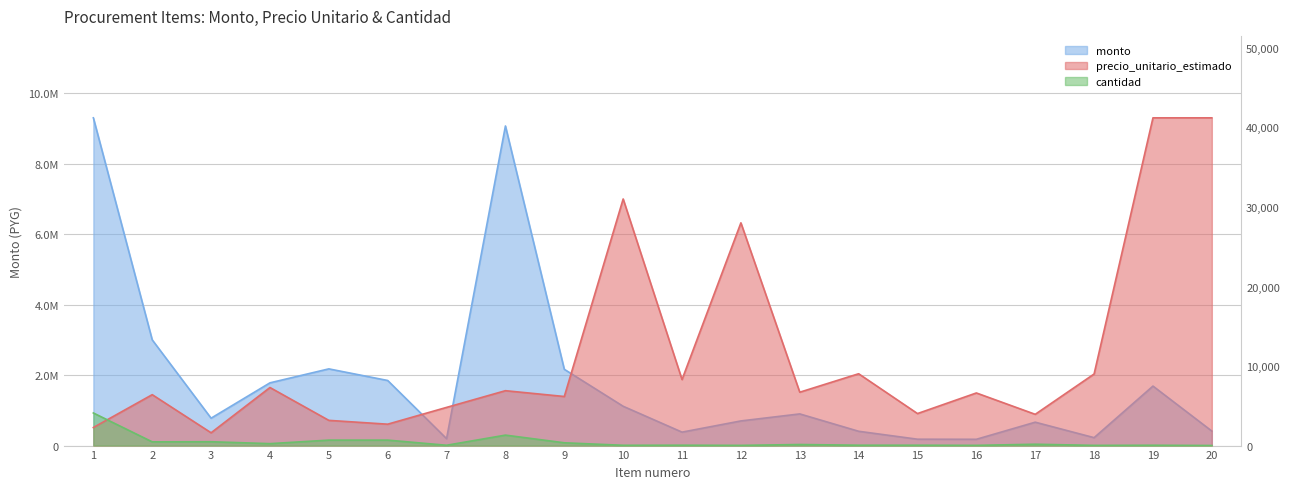

What is the maximum value for precio_unitario_estimado?

41200